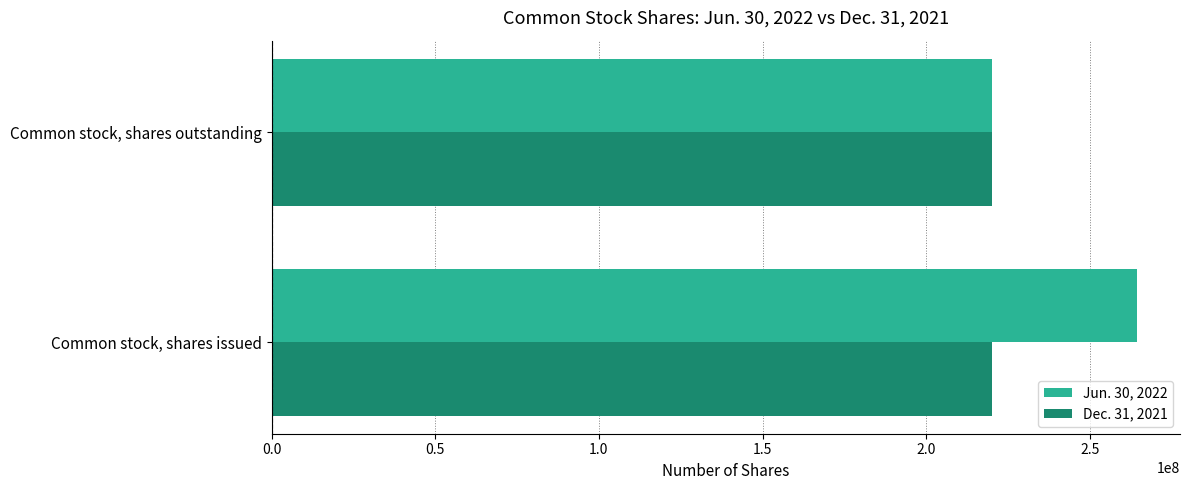

The Jun. 30, 2022 series shows 134109788 at Common stock, shares issued. True or false?

False